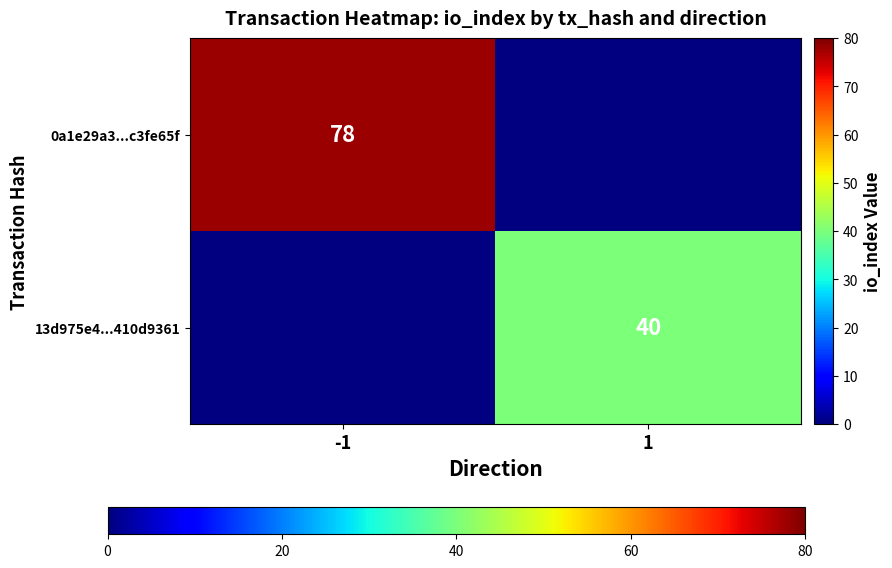

Is the value of 0a1e29a3...c3fe65f at -1 greater than the value of 13d975e4...410d9361 at 1?

Yes